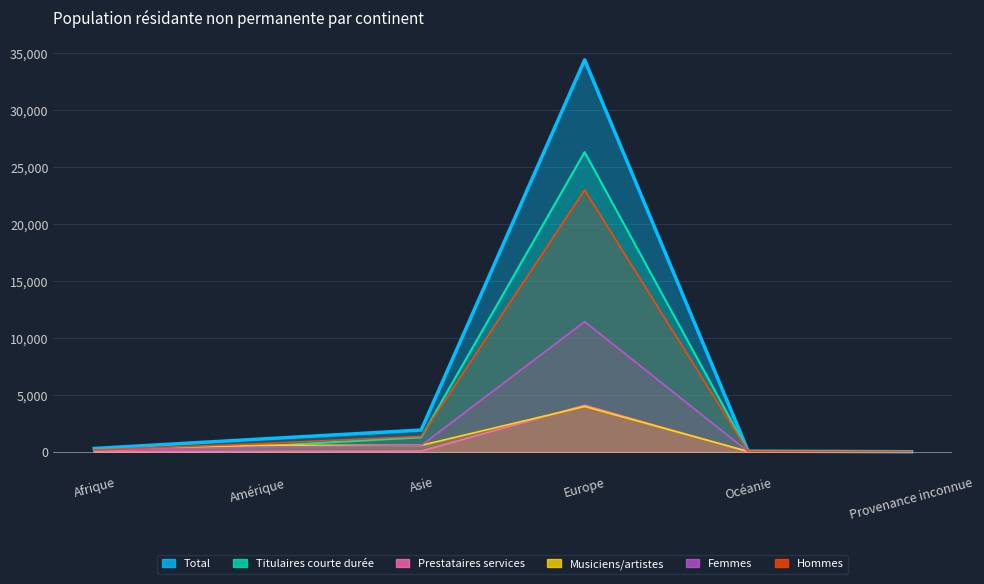

How many data points in Total are above 1102?

2